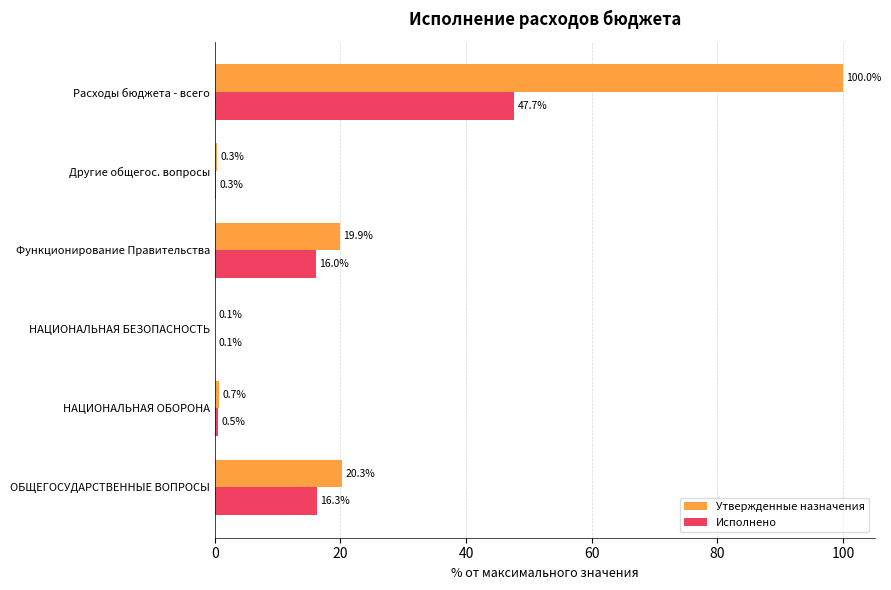

What is the average value of the Утвержденные назначения series?

23.6